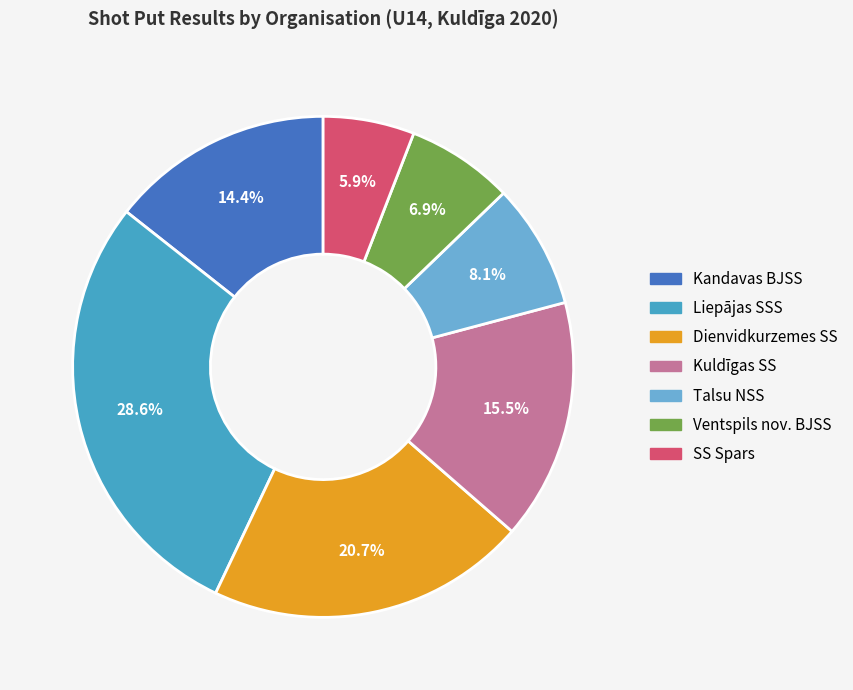

How much of the chart is everything except Liepājas SSS?

71.4%